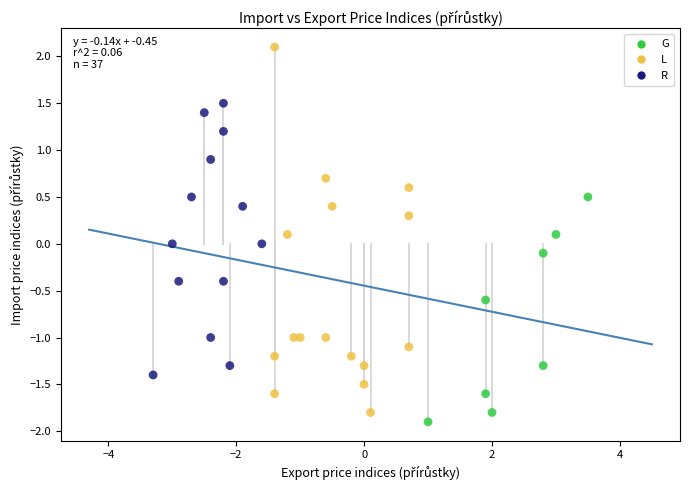

Which series has the largest Y range (max minus min)?

L